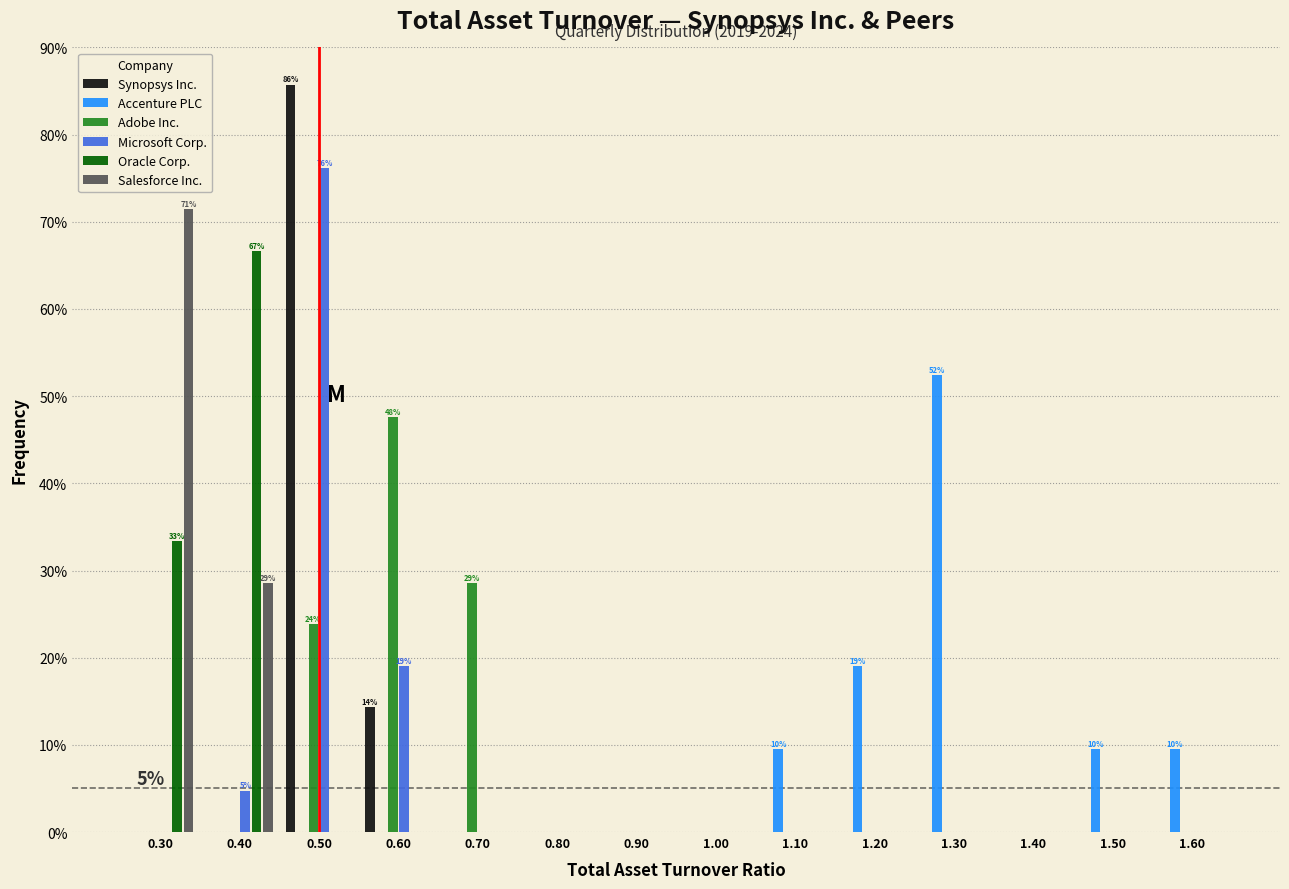

In the Synopsys Inc. series, which range on the x-axis has the tallest bar?

0.45 to 0.55